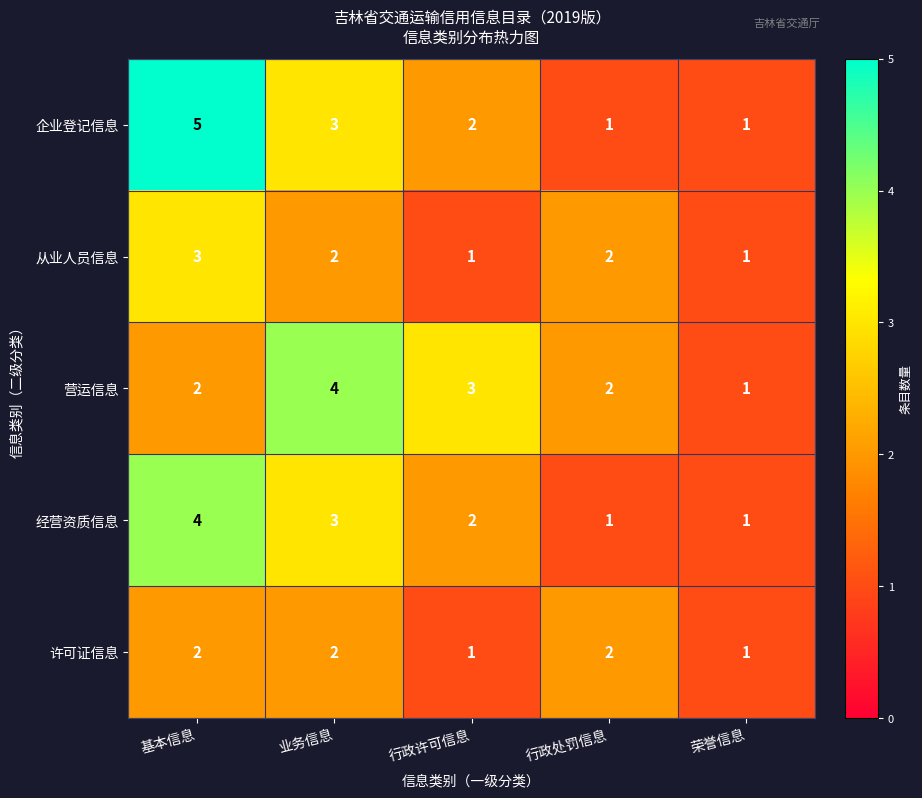

What is the spread (max minus min) of values at 基本信息?

3